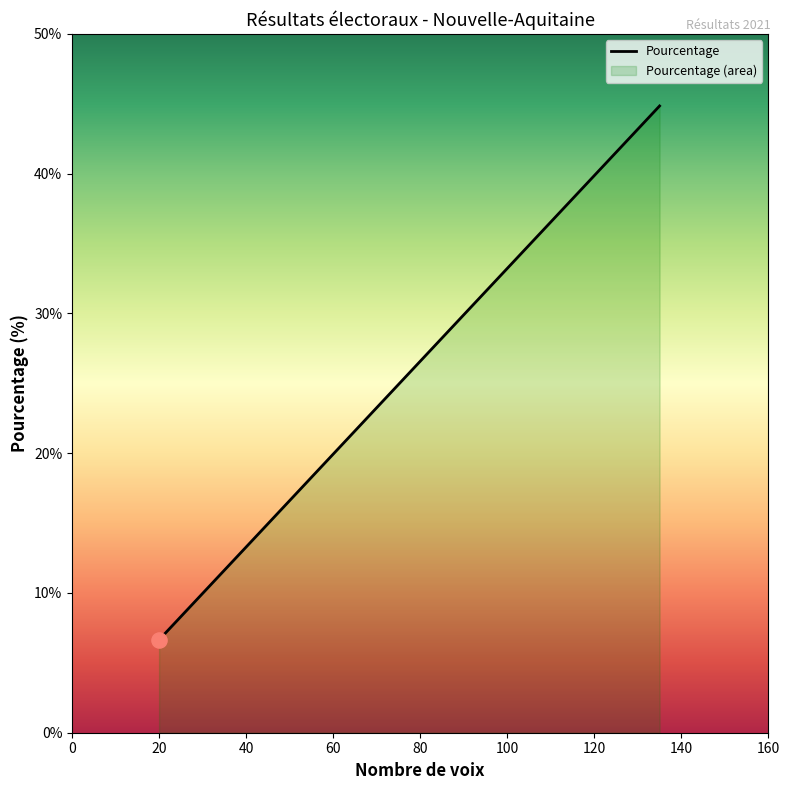

True or false: there are more than 1 points higher than both neighbors.

False